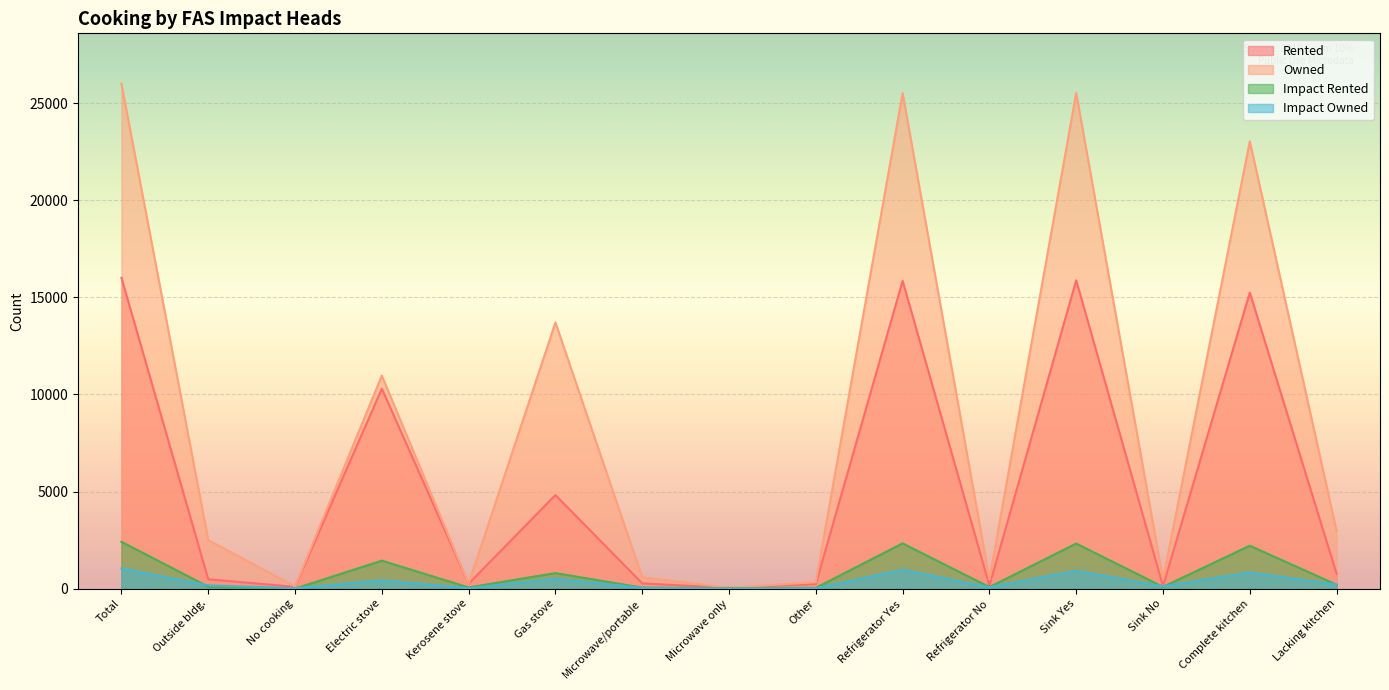

At which label does Owned first exceed 2500?

Total